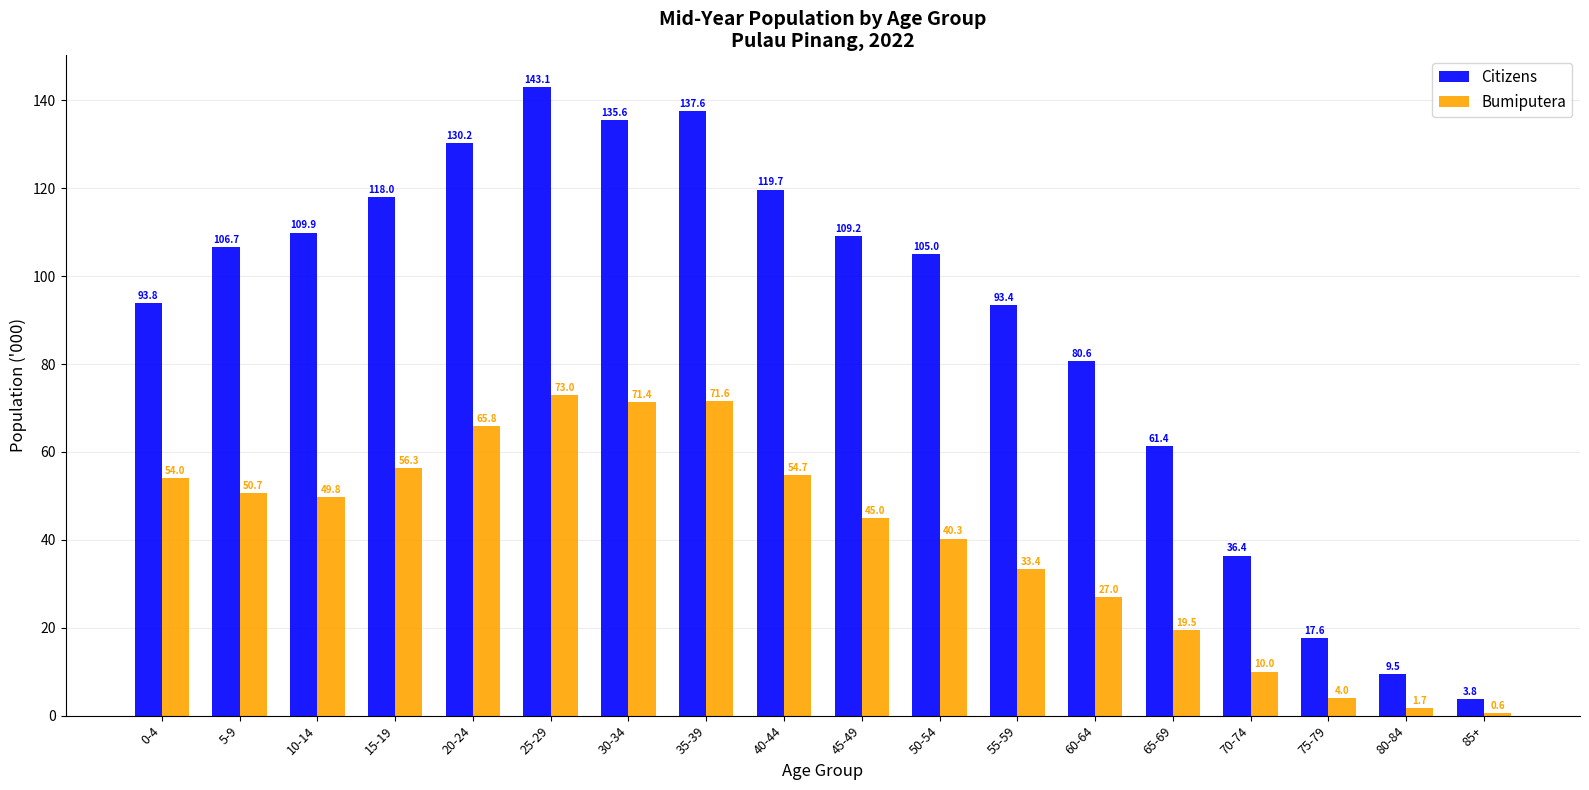

How many data points in Citizens are less than 106?

9